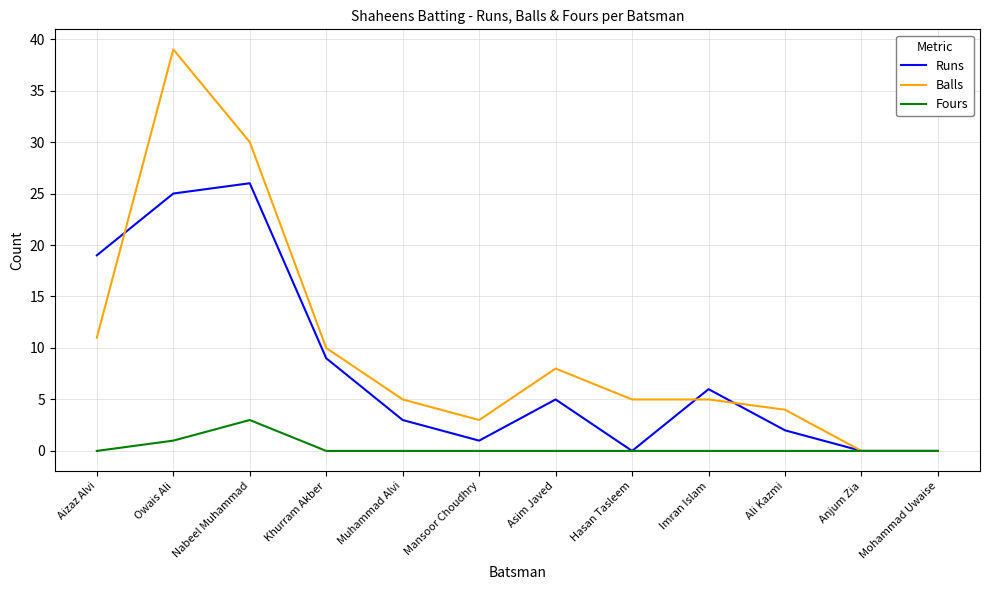

What is the sum of the Runs values at Owais Ali and Muhammad Alvi?

28